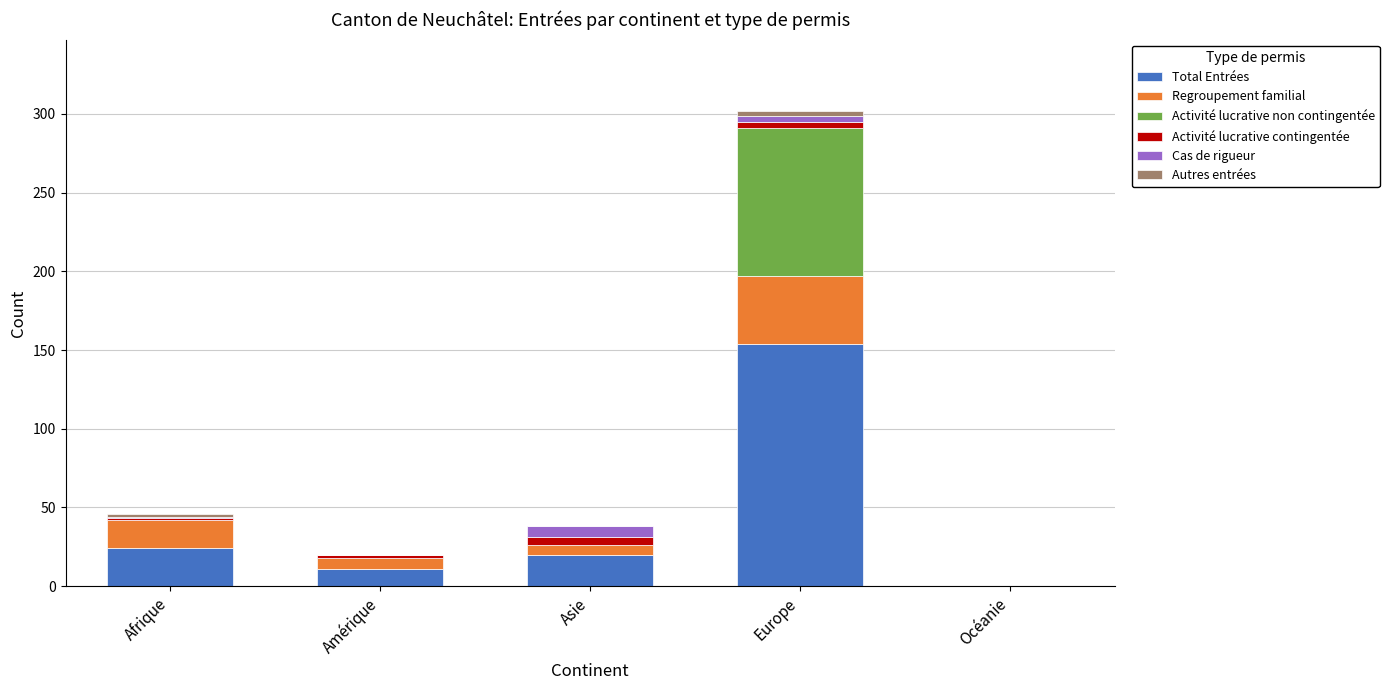

How many series are shown in this chart?

6